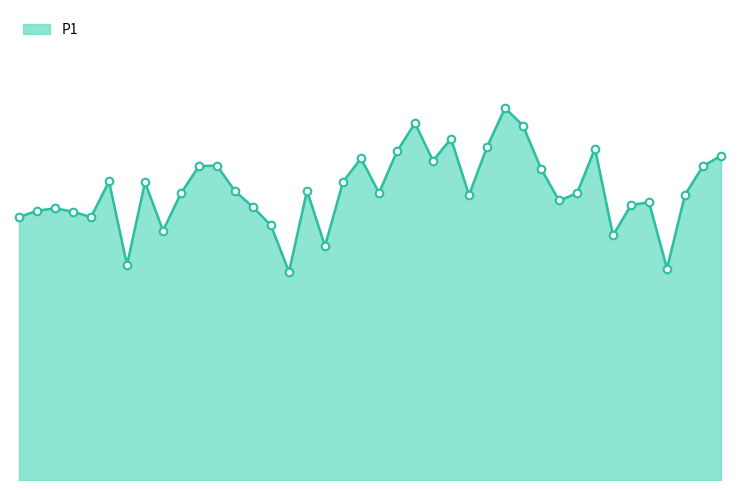

Is this an area chart (filled region under the line)?

Yes